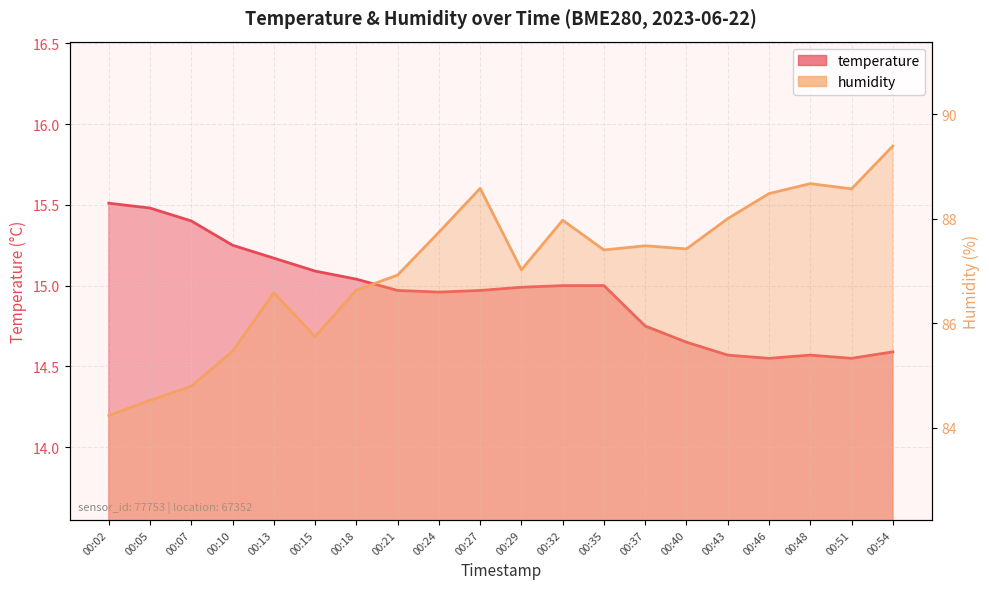

List the labels in order of temperature value, smallest first.

00:46, 00:51, 00:43, 00:48, 00:54, 00:40, 00:37, 00:24, 00:21, 00:27, 00:29, 00:32, 00:35, 00:18, 00:15, 00:13, 00:10, 00:07, 00:05, 00:02